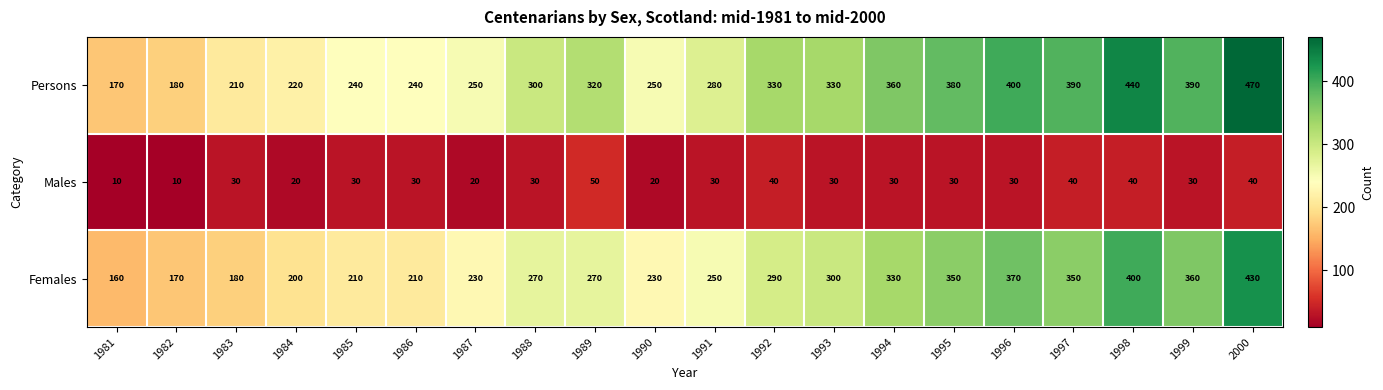

How many series are shown in this chart?

3